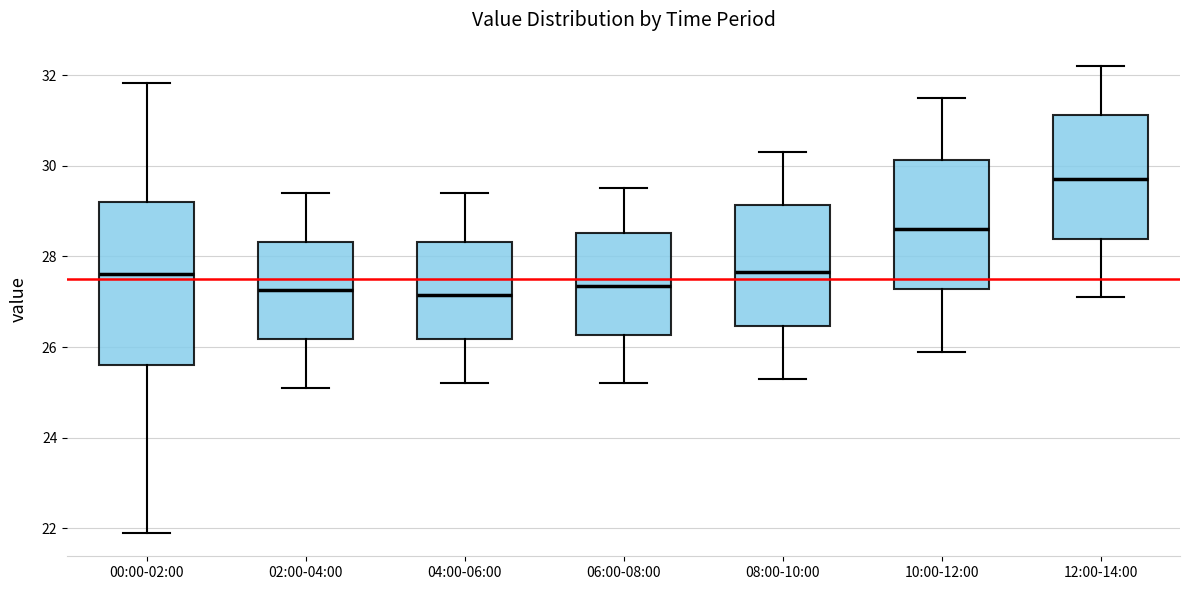

Which box has the highest median line?

12:00-14:00